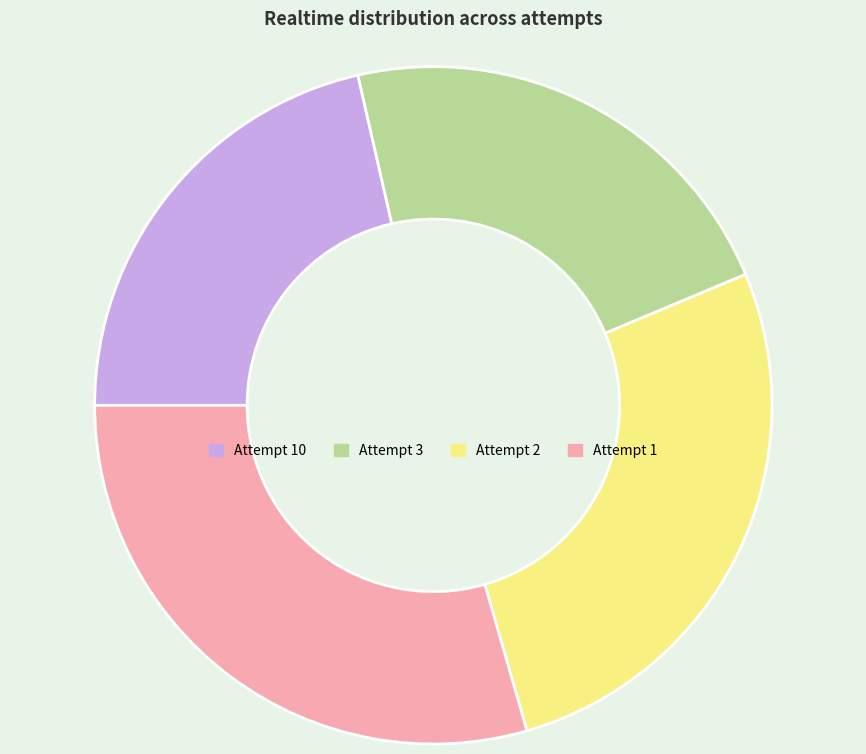

Which has a higher value, Attempt 1 or Attempt 2?

Attempt 1